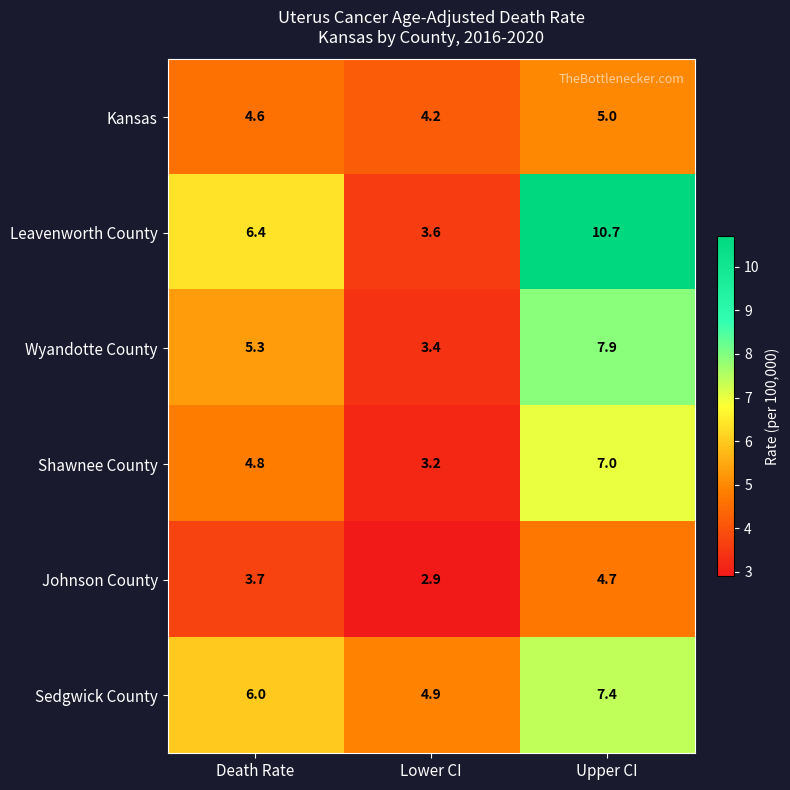

At how many categories does at least one series exceed 5?

2